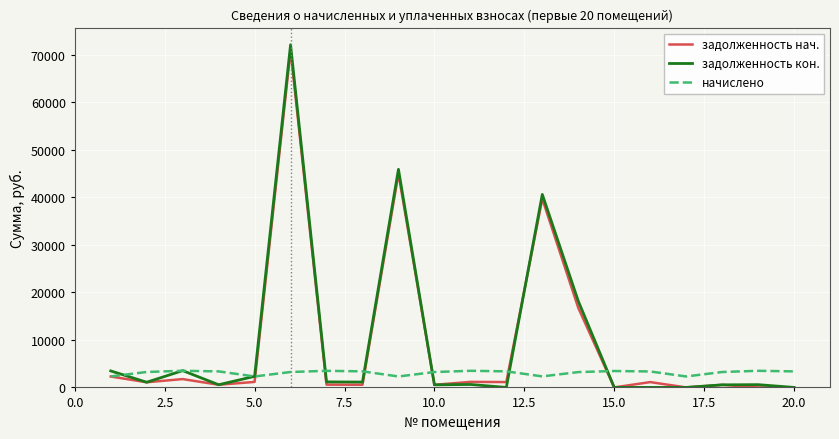

What is the difference between the second highest and second lowest values in the начислено series?

1193.2